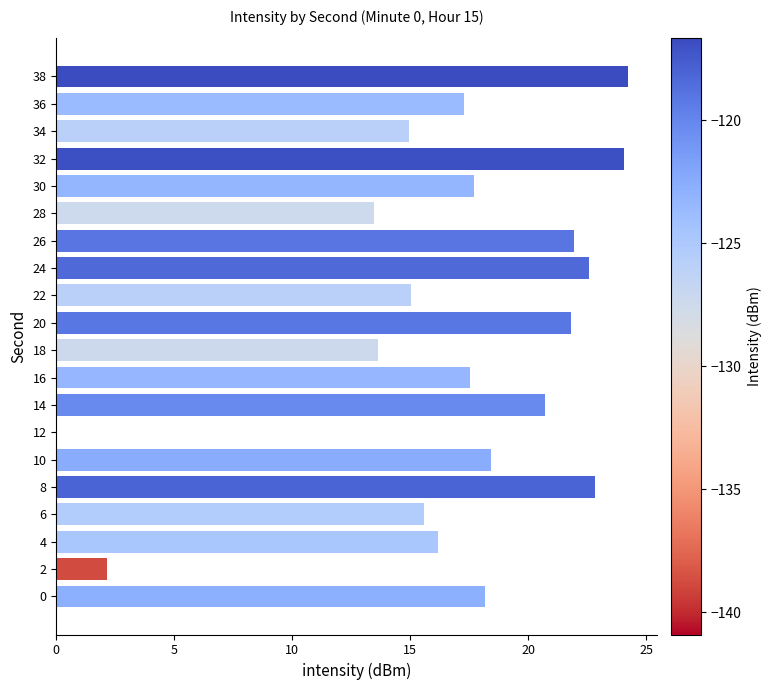

The chart shows a value of 36.1 at 32. True or false?

False